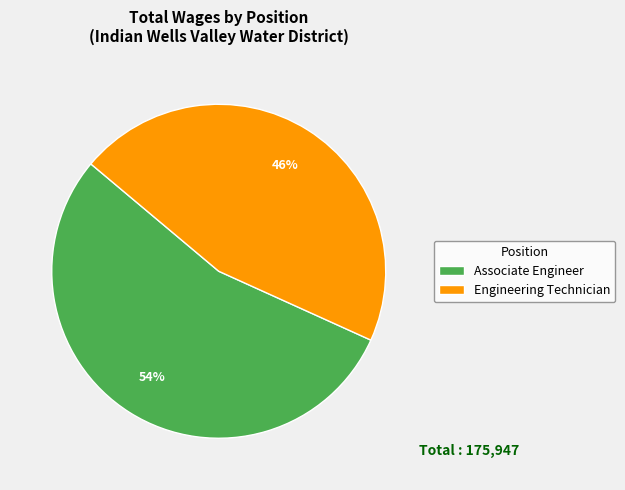

How many segments does this pie chart have?

2